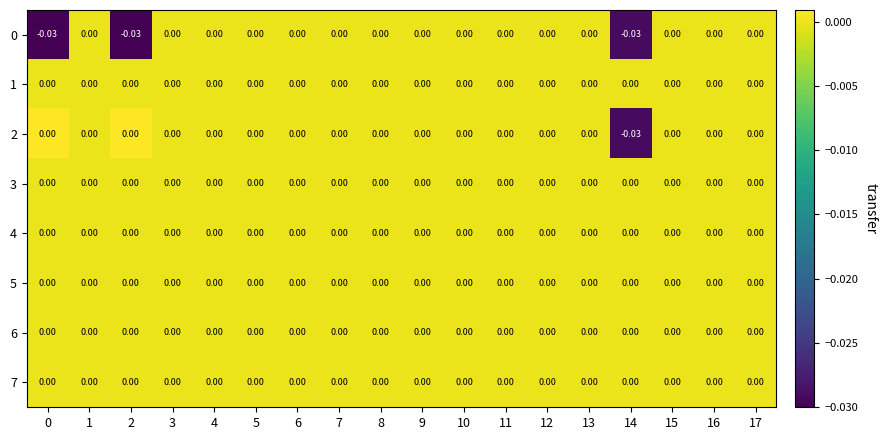

Reading left to right, extract all data points from this chart.

0: 0=-0.0	1=0.0	2=-0.0	3=0.0	4=0.0	5=0.0	6=0.0	7=0.0	8=0.0	9=0.0	10=0.0	11=0.0	12=0.0	13=0.0	14=-0.0	15=0.0	16=0.0	17=0.0
1: 0=0.0	1=0.0	2=0.0	3=0.0	4=0.0	5=0.0	6=0.0	7=0.0	8=0.0	9=0.0	10=0.0	11=0.0	12=0.0	13=0.0	14=0.0	15=0.0	16=0.0	17=0.0
2: 0=0.0	1=0.0	2=0.0	3=0.0	4=0.0	5=0.0	6=0.0	7=0.0	8=0.0	9=0.0	10=0.0	11=0.0	12=0.0	13=0.0	14=-0.0	15=0.0	16=0.0	17=0.0
3: 0=0.0	1=0.0	2=0.0	3=0.0	4=0.0	5=0.0	6=0.0	7=0.0	8=0.0	9=0.0	10=0.0	11=0.0	12=0.0	13=0.0	14=0.0	15=0.0	16=0.0	17=0.0
4: 0=0.0	1=0.0	2=0.0	3=0.0	4=0.0	5=0.0	6=0.0	7=0.0	8=0.0	9=0.0	10=0.0	11=0.0	12=0.0	13=0.0	14=0.0	15=0.0	16=0.0	17=0.0
5: 0=0.0	1=0.0	2=0.0	3=0.0	4=0.0	5=0.0	6=0.0	7=0.0	8=0.0	9=0.0	10=0.0	11=0.0	12=0.0	13=0.0	14=0.0	15=0.0	16=0.0	17=0.0
6: 0=0.0	1=0.0	2=0.0	3=0.0	4=0.0	5=0.0	6=0.0	7=0.0	8=0.0	9=0.0	10=0.0	11=0.0	12=0.0	13=0.0	14=0.0	15=0.0	16=0.0	17=0.0
7: 0=0.0	1=0.0	2=0.0	3=0.0	4=0.0	5=0.0	6=0.0	7=0.0	8=0.0	9=0.0	10=0.0	11=0.0	12=0.0	13=0.0	14=0.0	15=0.0	16=0.0	17=0.0